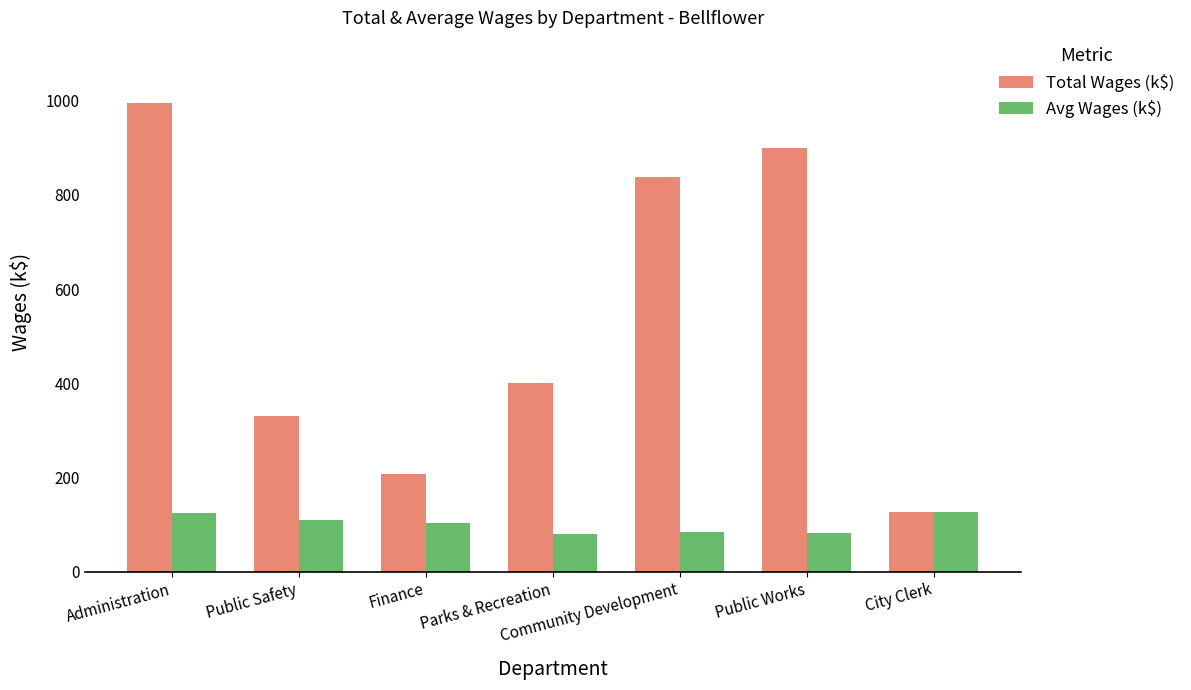

At which label is Total Wages (k$) closest to 561?

Parks & Recreation